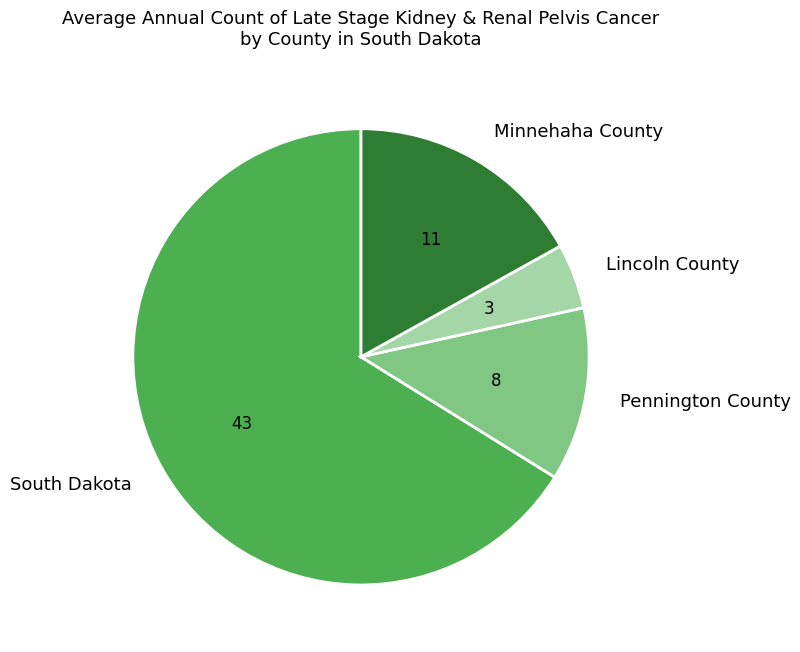

Combined, do South Dakota and Minnehaha County account for over 50%?

Yes